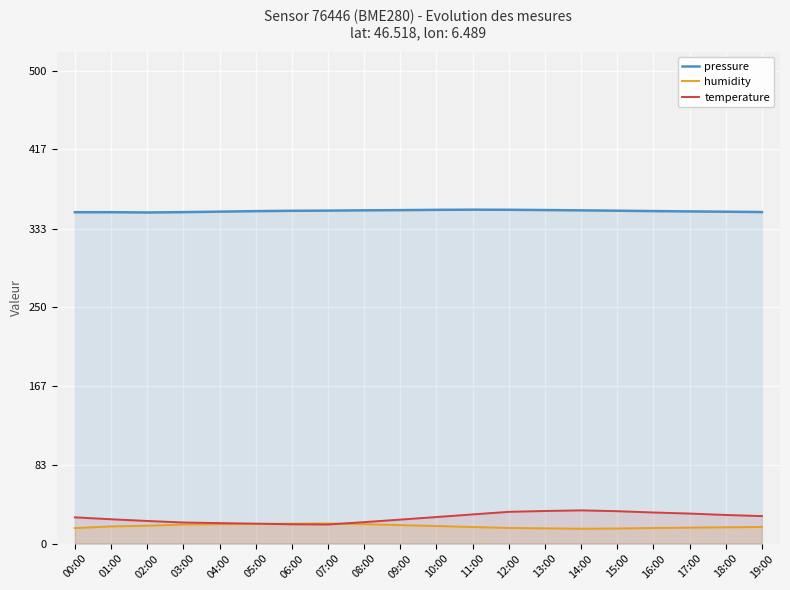

What is the sum of all pressure values?

7030.8